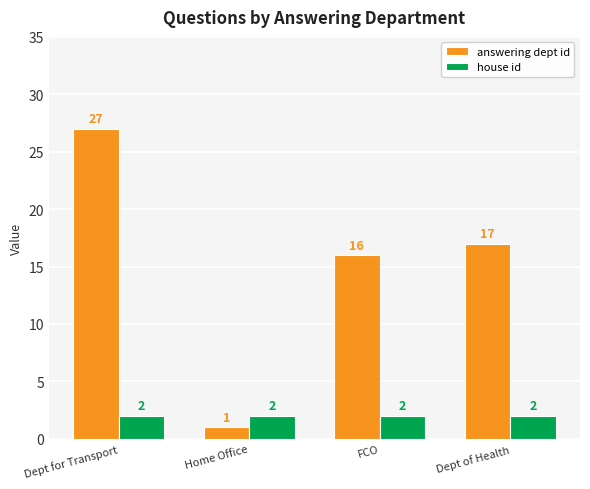

List the series in order of their overall mean, highest first.

answering dept id, house id